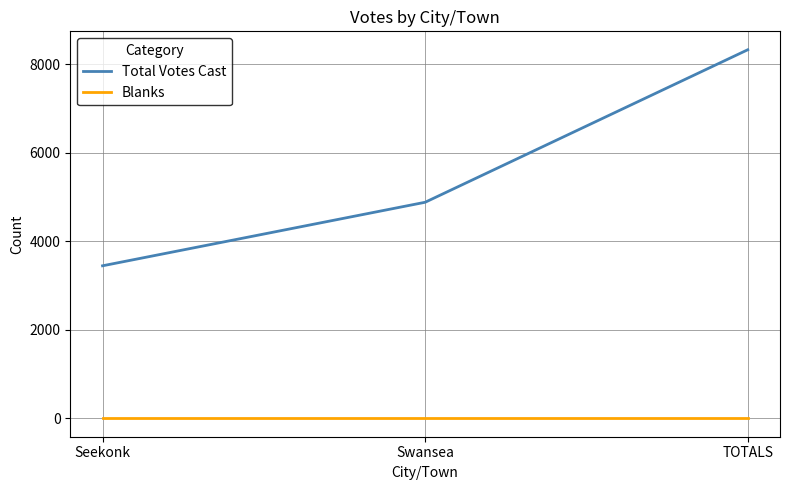

What are all the series names shown in the legend?

Total Votes Cast, Blanks